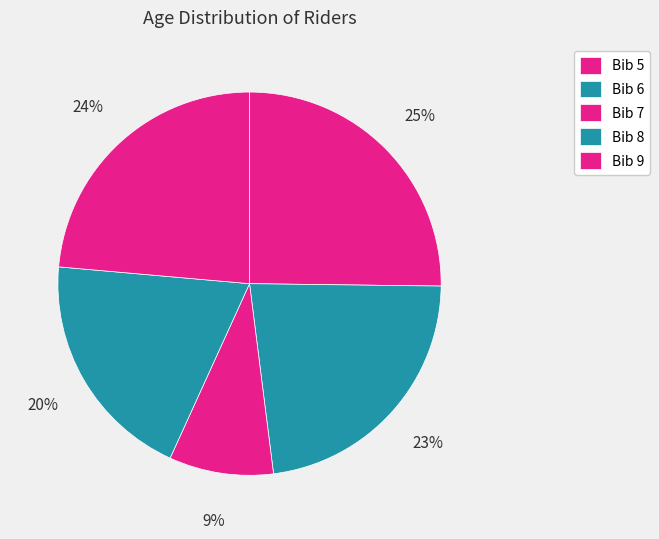

Count the number of slices in the pie.

5